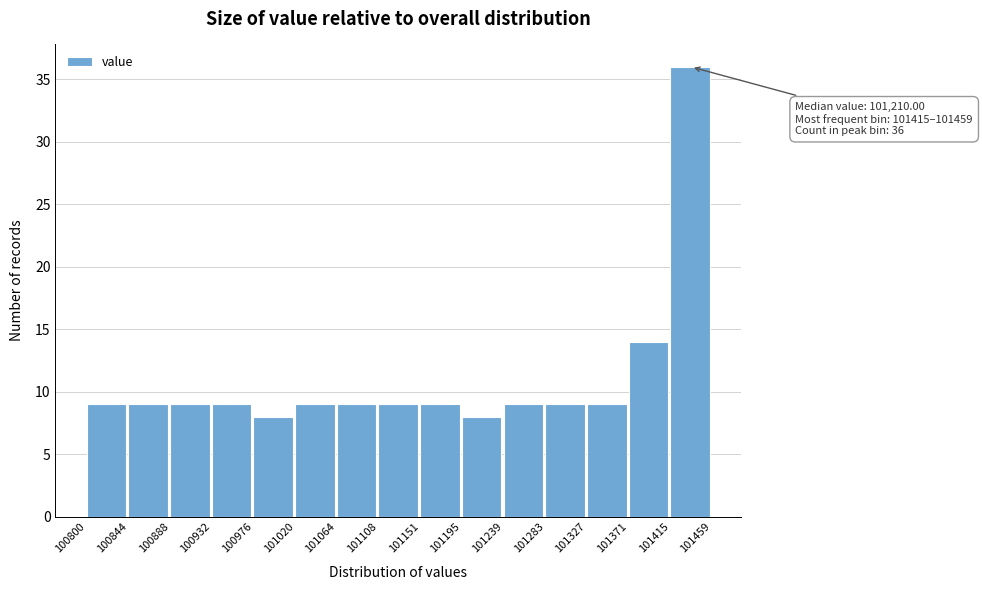

Over which range of the x-axis is the bar tallest?

101415 to 101459